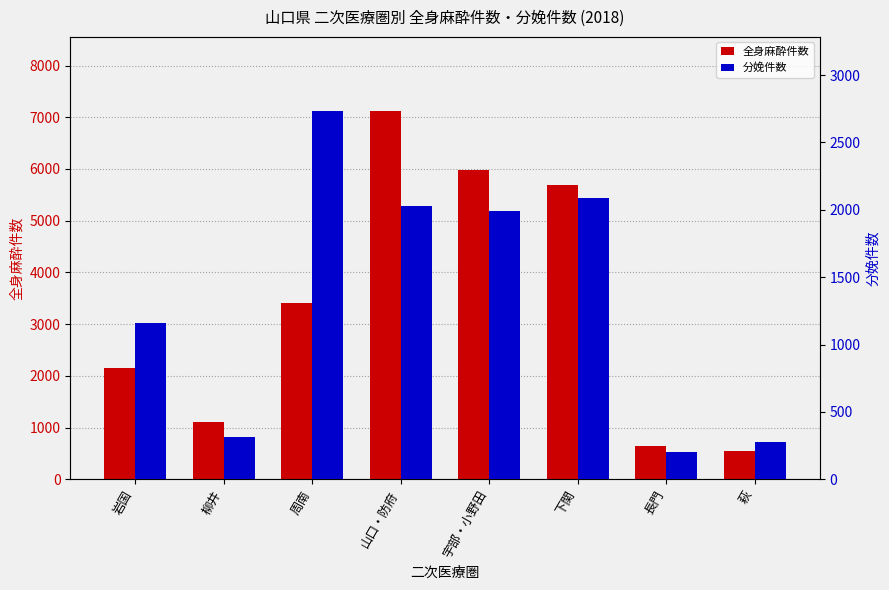

What is the spread (max minus min) of values at 長門?

444